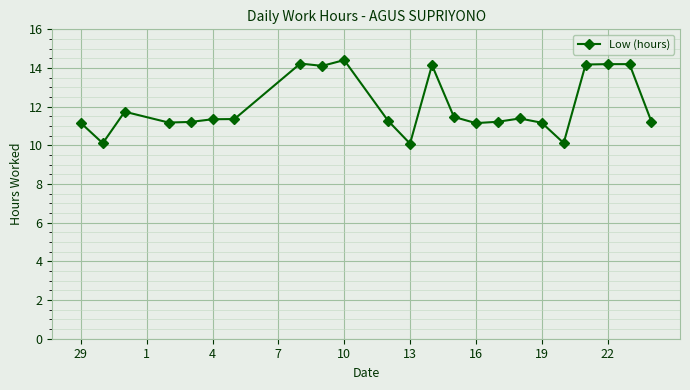

What is the value of the 18th point from the left?

11.2